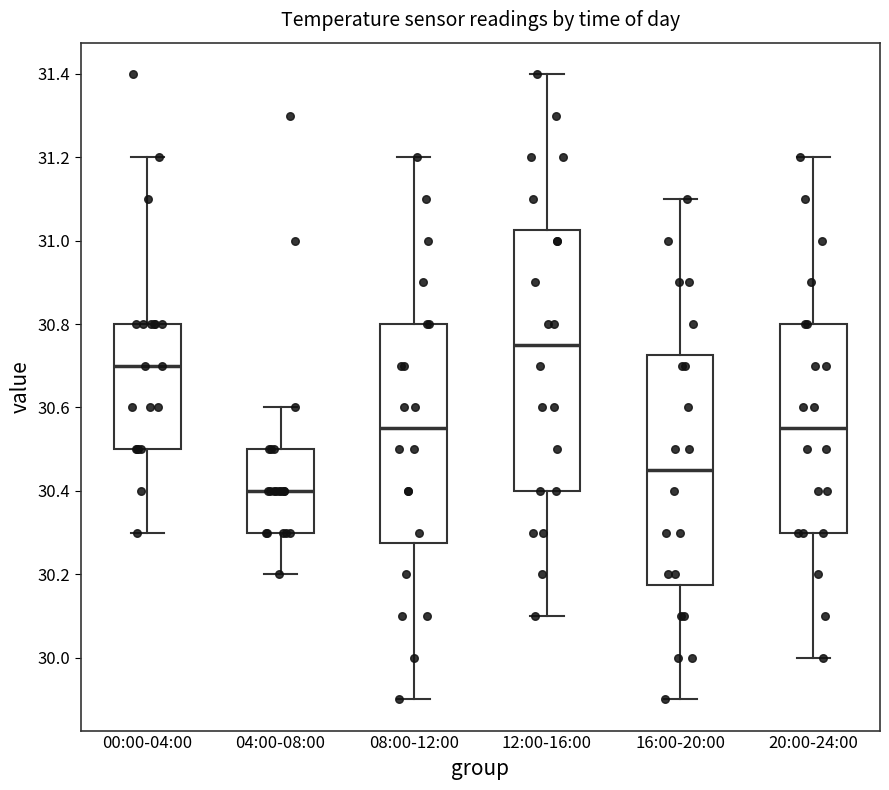

Comparing the boxes themselves (not the whiskers), which one is the tallest?

12:00-16:00